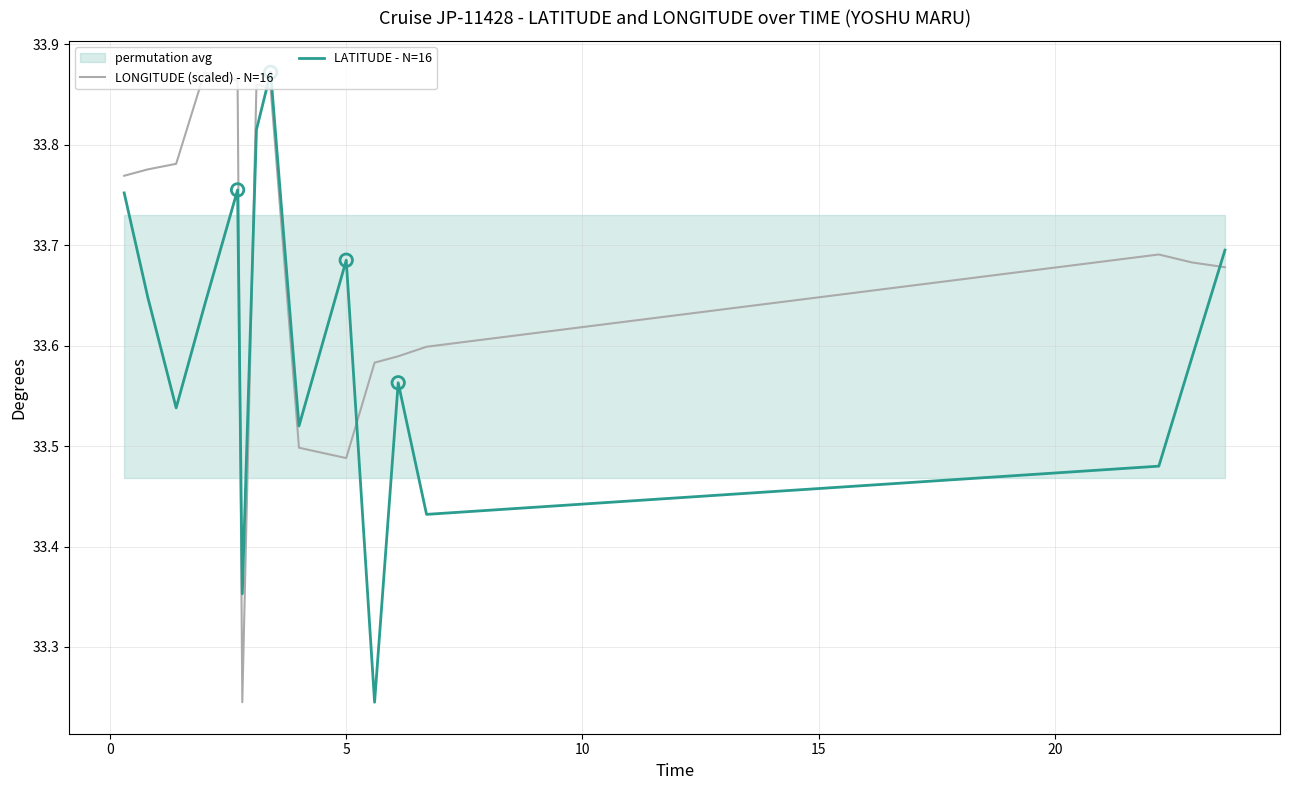

What are all the series names shown in the legend?

LONGITUDE (scaled) - N=16, LATITUDE - N=16